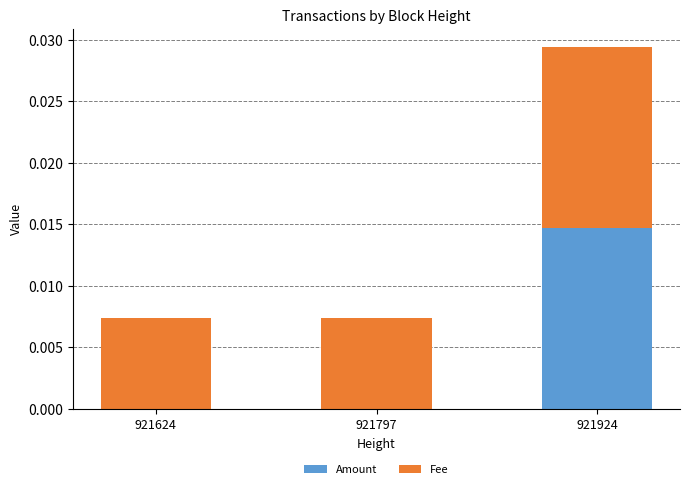

The value of Amount at 921797 is 0.0. True or false?

True